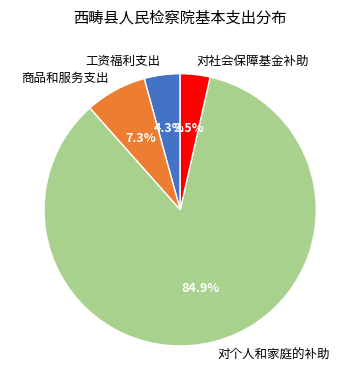

Is 对个人和家庭的补助 the majority of the pie?

Yes